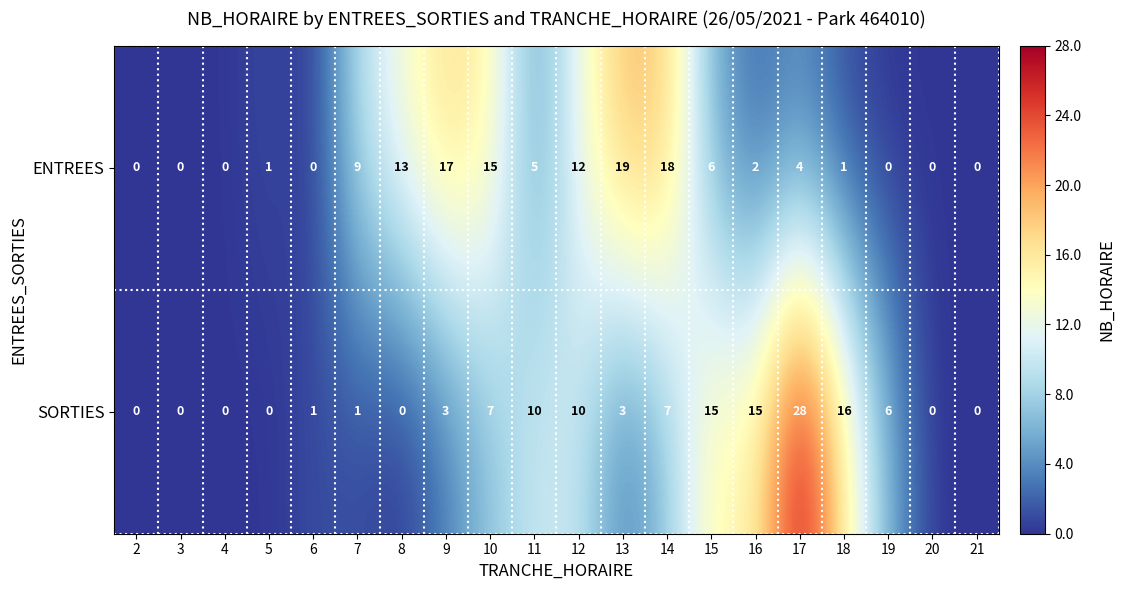

What is the average value of the ENTREES series?

6